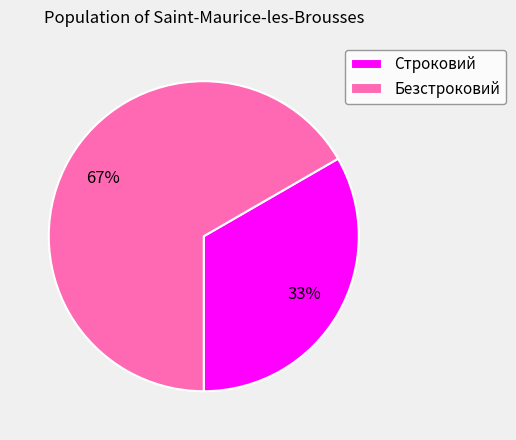

To the nearest percent, what portion does Безстроковий represent?

67%